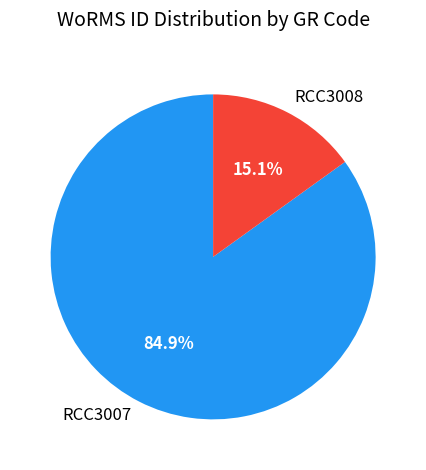

Is it true that RCC3007 is 78% of the pie?

False